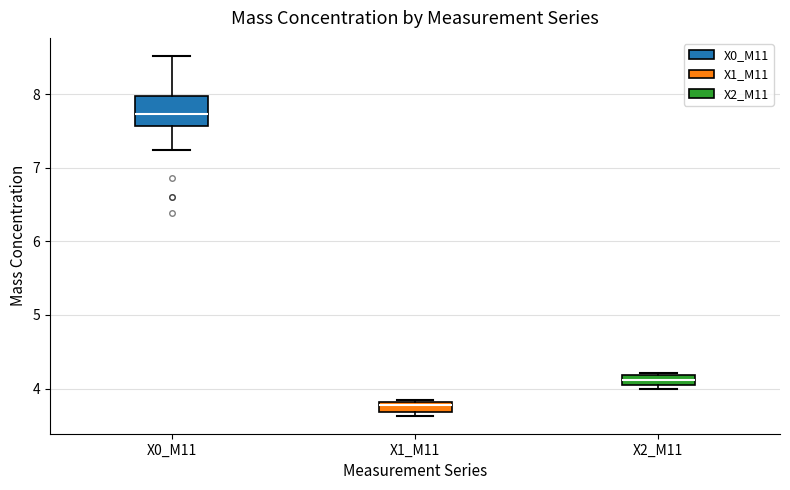

Where is the lower edge of the box for X0_M11 on the y-axis? The values are not printed on the chart, so give them approximately, as read against the axis.

7.6